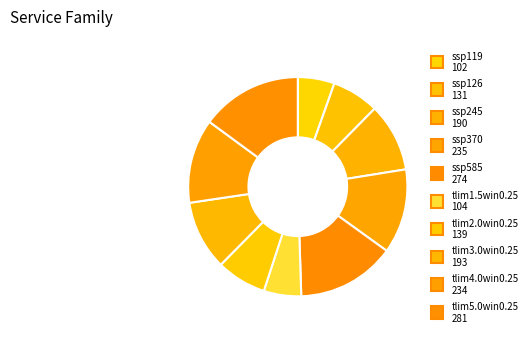

To the nearest percent, what is the combined percentage of ssp245 and tlim1.5win0.25?

16%